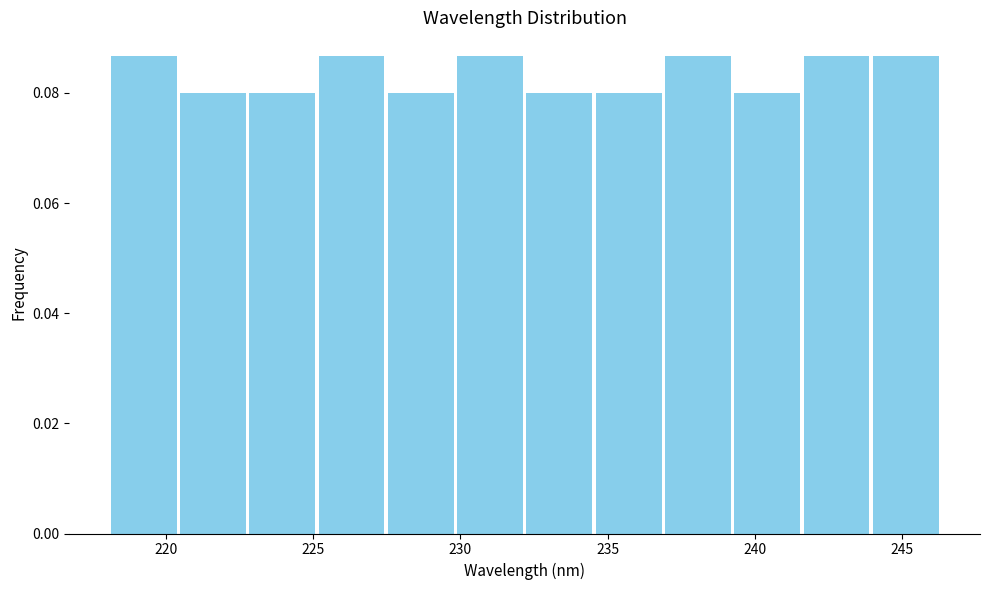

Reading left to right, list every bar in this chart as the range it spans on the x-axis followed by its height. Neither the bar edges nor the heights are printed on the chart, so give them approximately, as read against the axes.

218.0 to 220.5: 0.086
220.5 to 223.0: 0.080
223.0 to 225.0: 0.080
225.0 to 227.5: 0.086
227.5 to 230.0: 0.080
230.0 to 232.0: 0.086
232.0 to 234.5: 0.080
234.5 to 237.0: 0.080
237.0 to 239.0: 0.086
239.0 to 241.5: 0.080
241.5 to 244.0: 0.086
244.0 to 246.5: 0.086